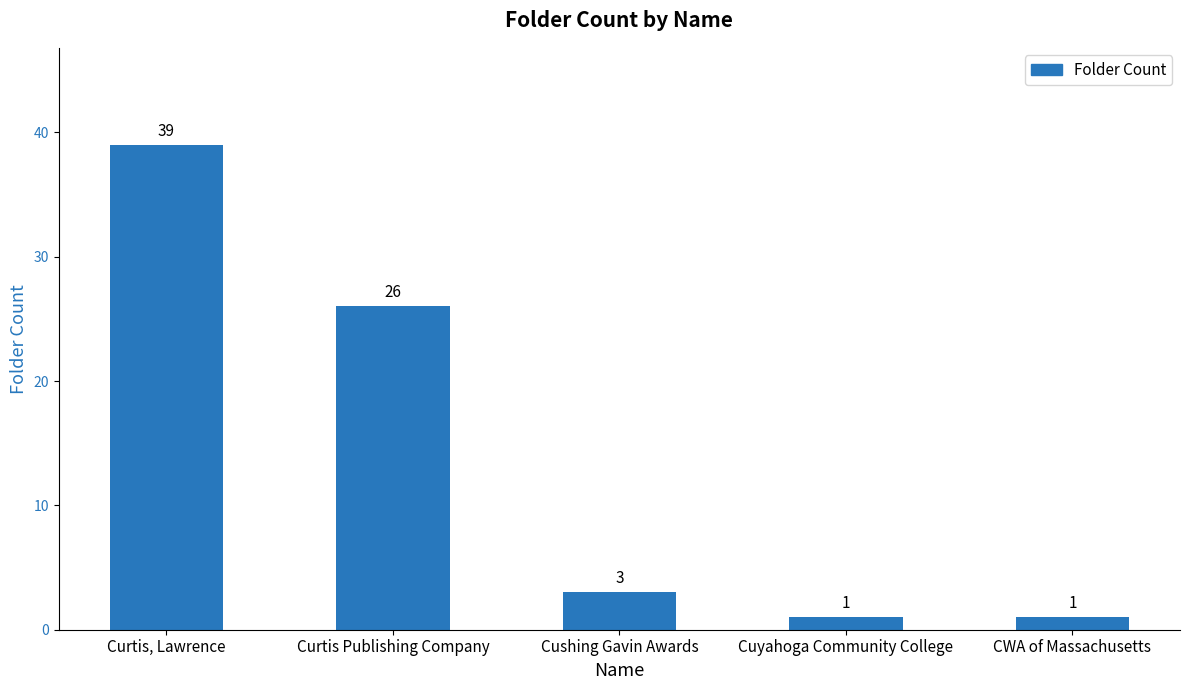

What is the difference between the maximum and second lowest values?

38